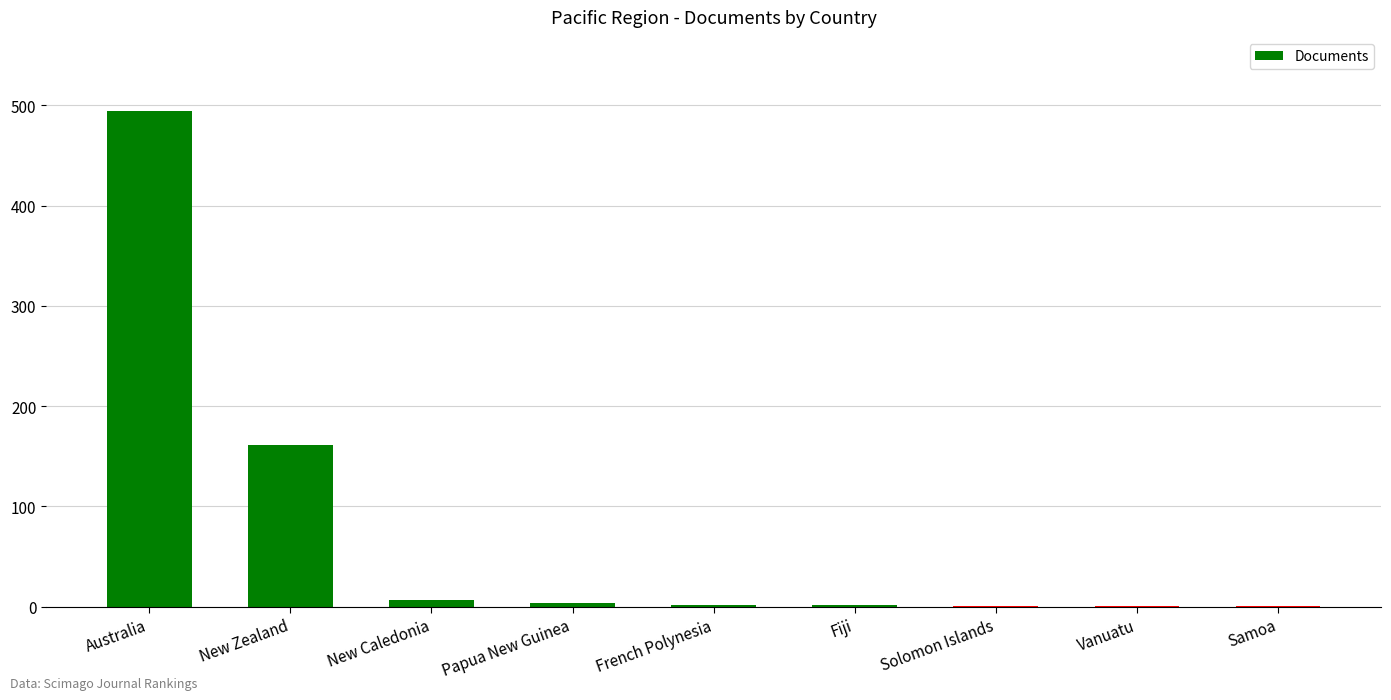

True or false: the data shows 97 at New Zealand.

False